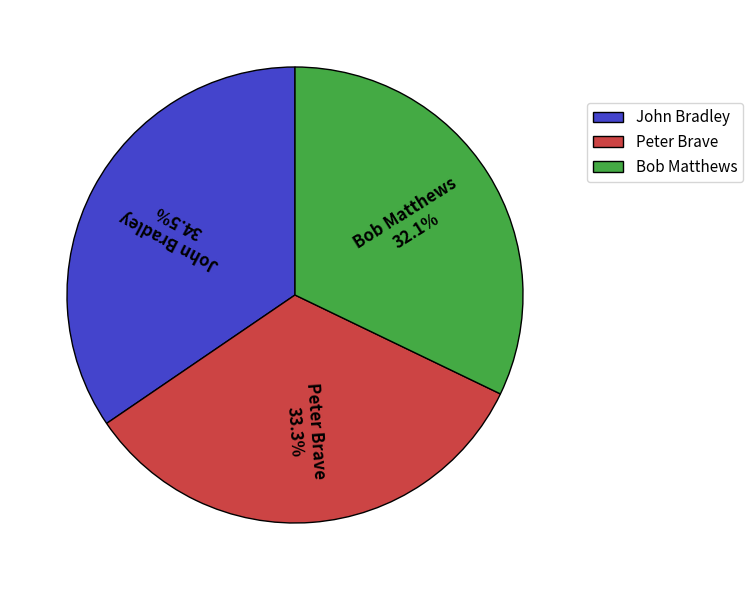

What is the total percentage of John Bradley and Bob Matthews?

66.7%